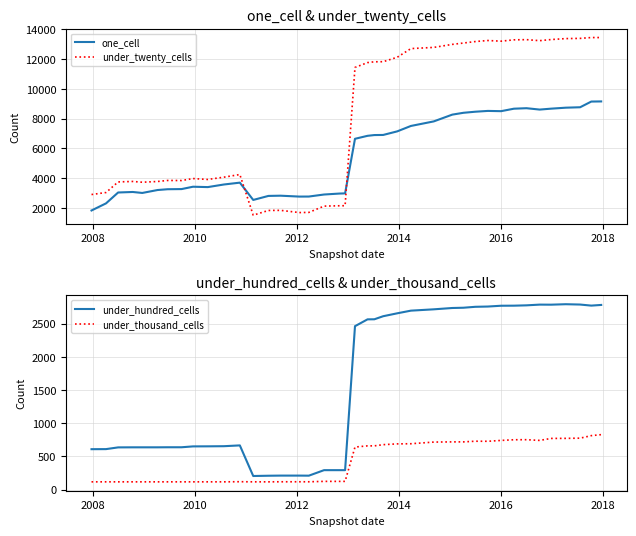

Which series has the largest range (max minus min)?

under_twenty_cells